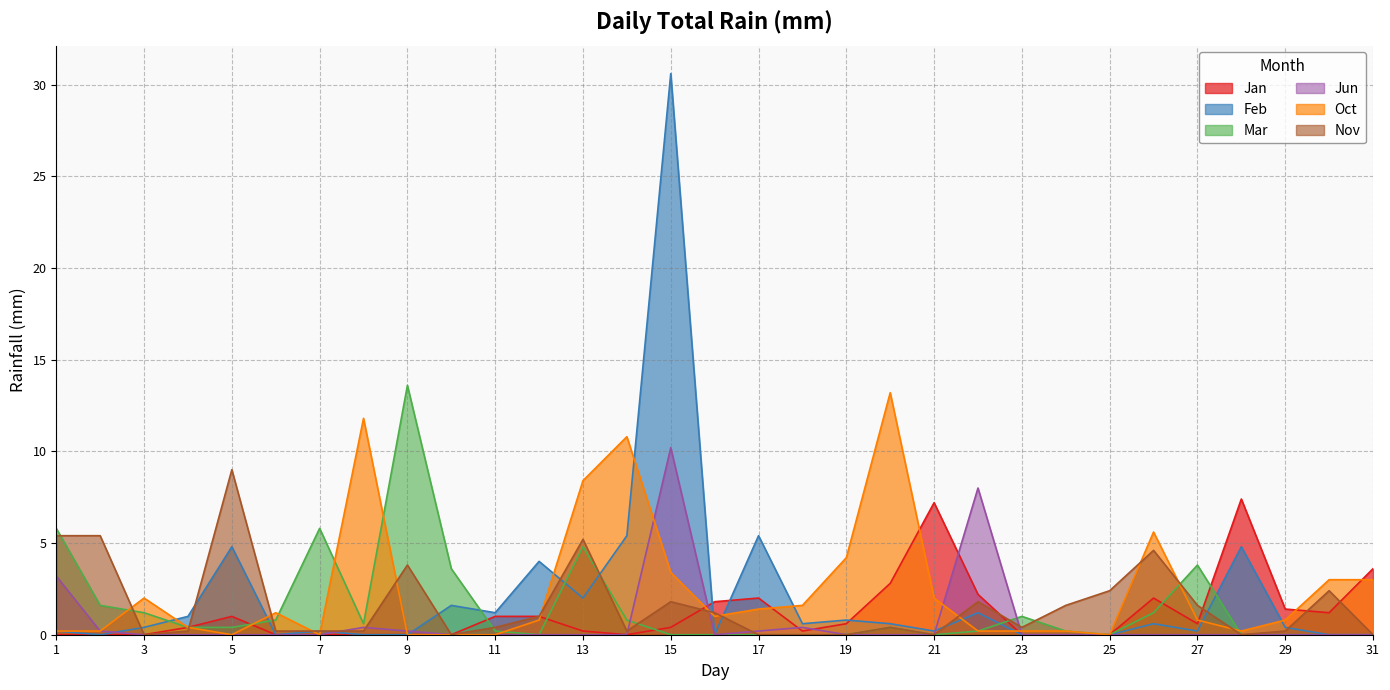

Where is the first local minimum for Jun?

16